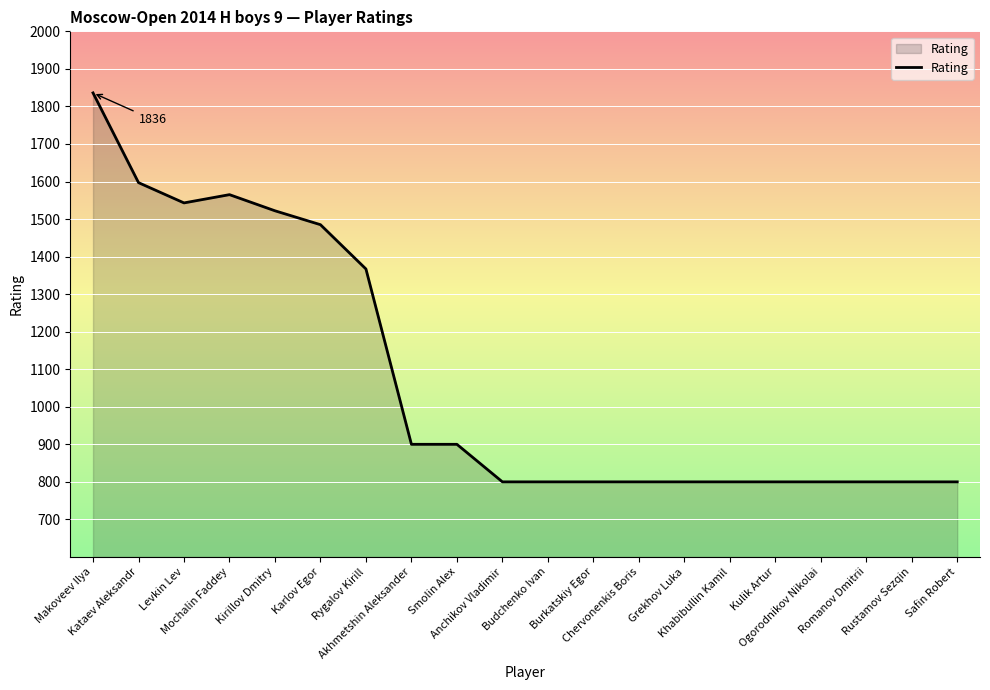

What is the greatest value displayed?

1836